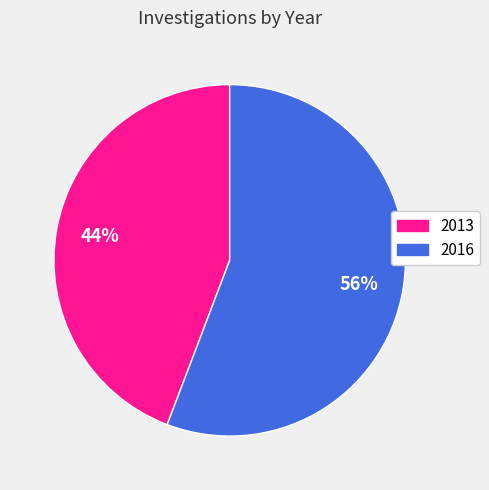

Which category accounts for the majority?

2016